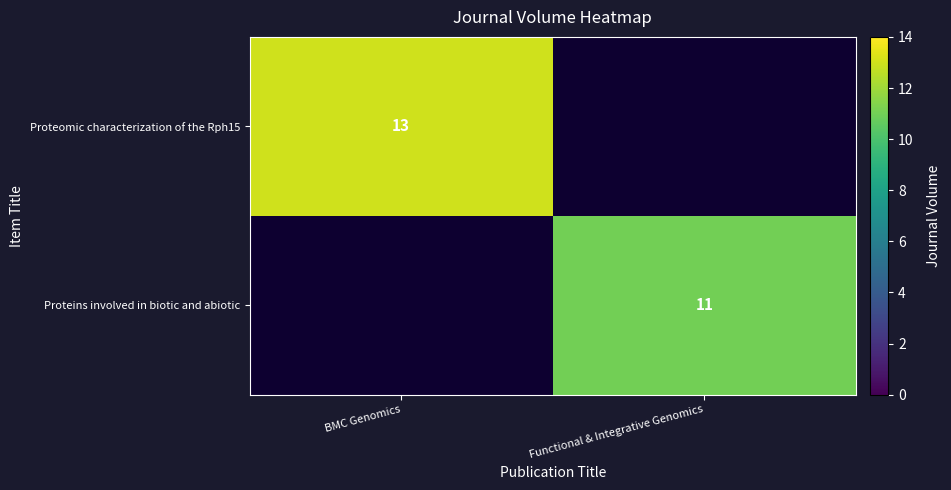

How many series are shown in this chart?

2